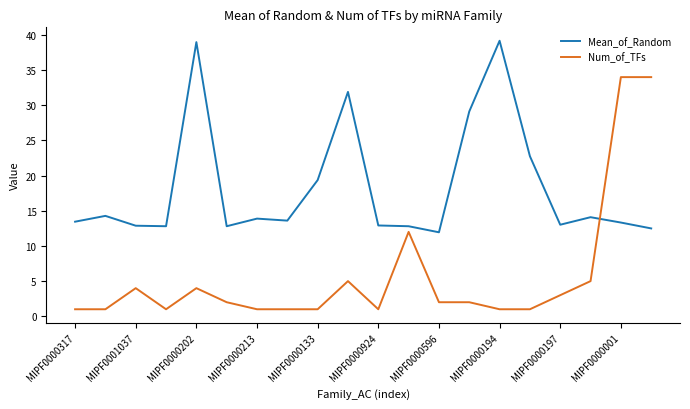

True or false: Num_of_TFs and Mean_of_Random intersect in this chart.

True